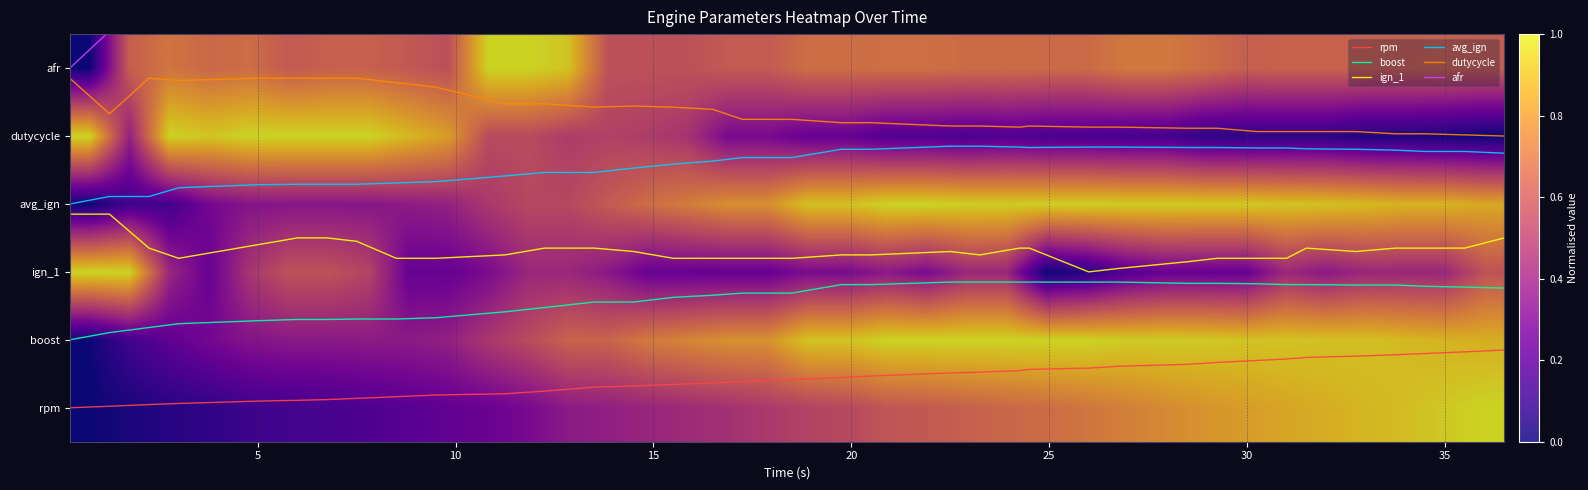

What is the total value across all series at 15?

19.6